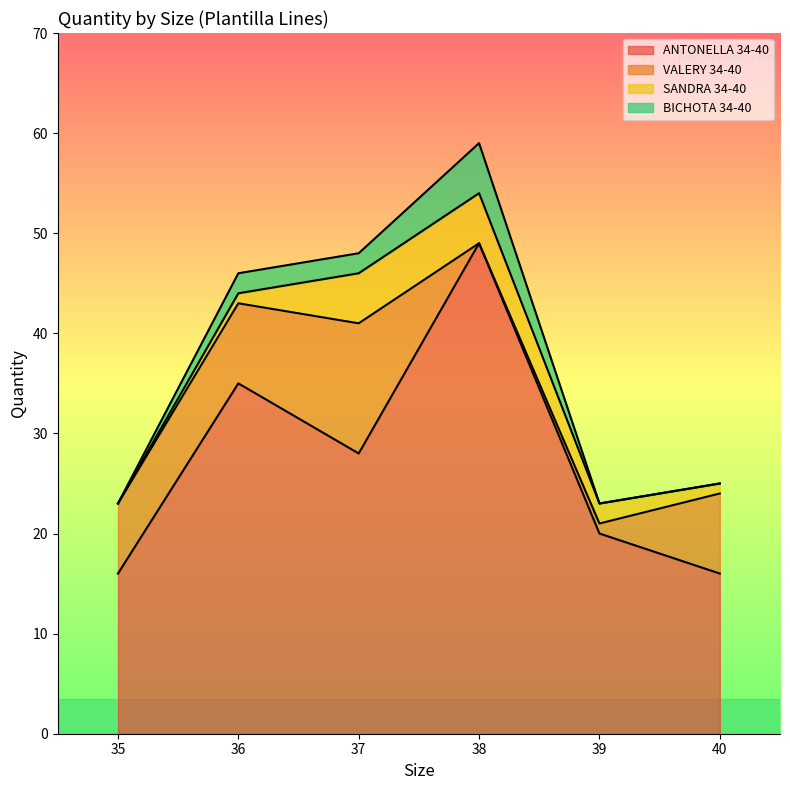

At which label is VALERY 34-40 closest to 6?

35